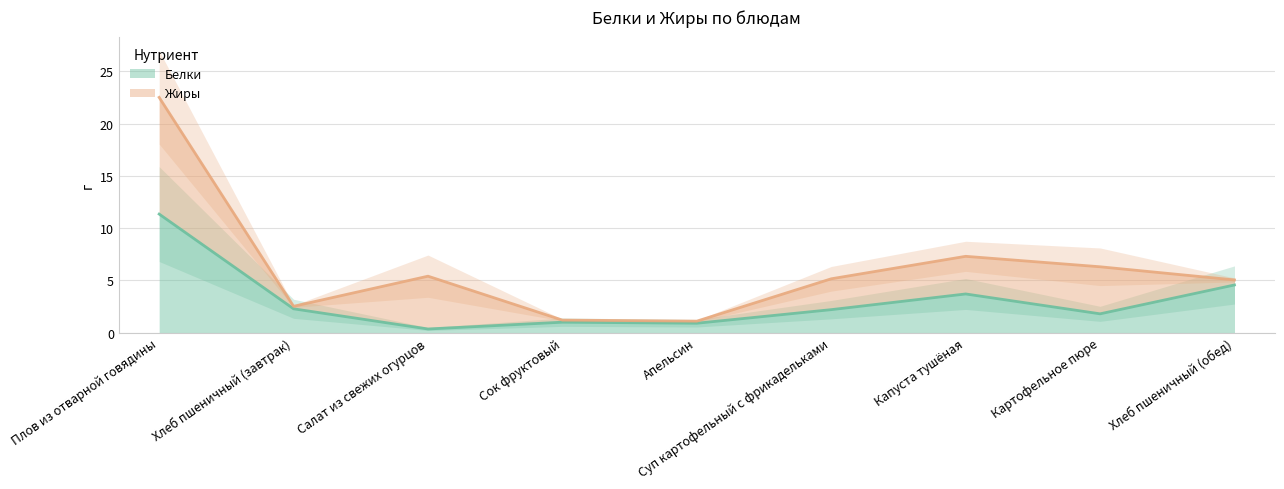

What position from the left is Салат из свежих огурцов?

3